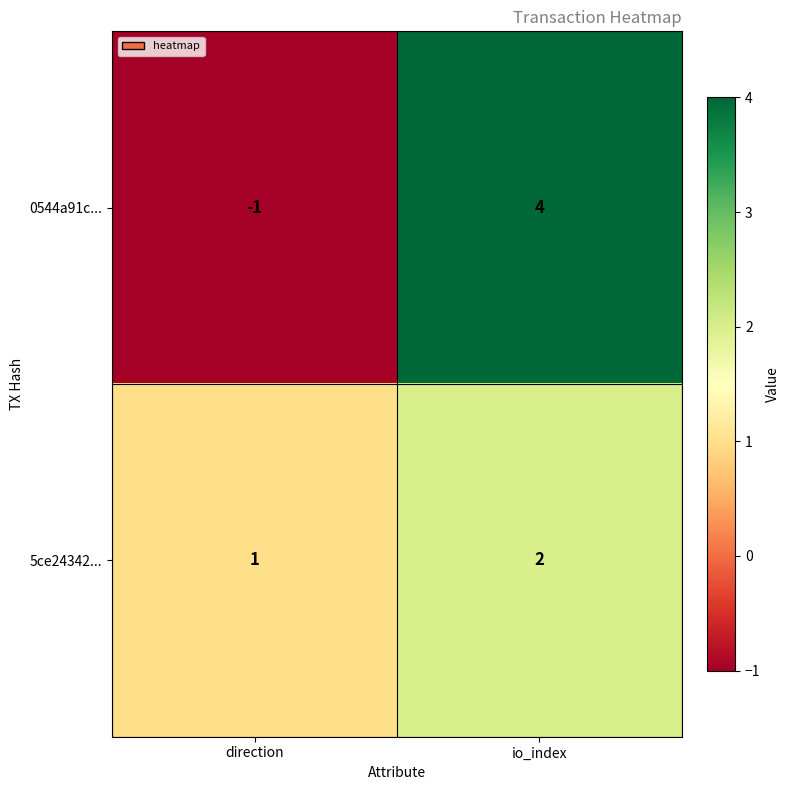

Is it true that 5ce24342... equals 2 at io_index?

True